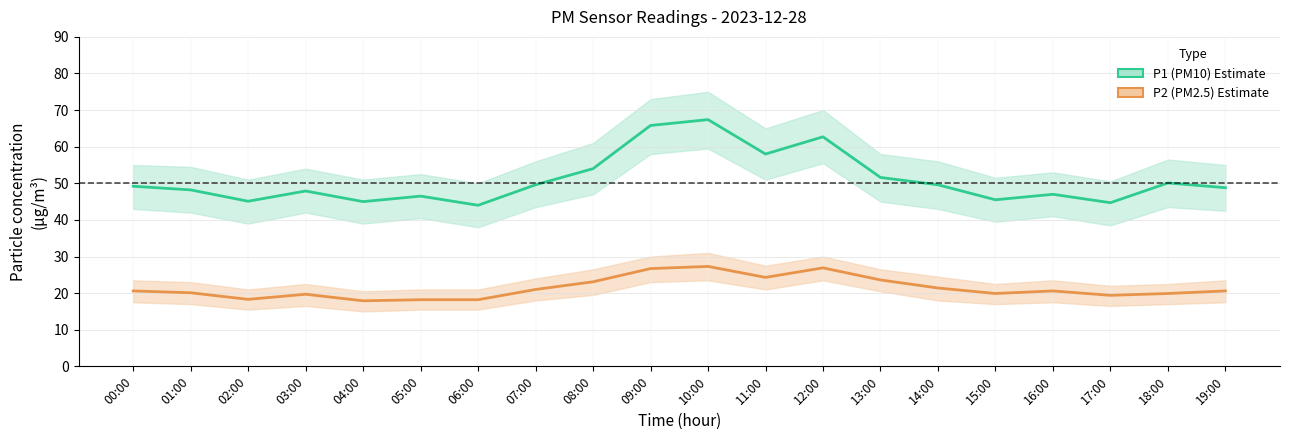

Does the chart display data point markers on the line(s)?

No